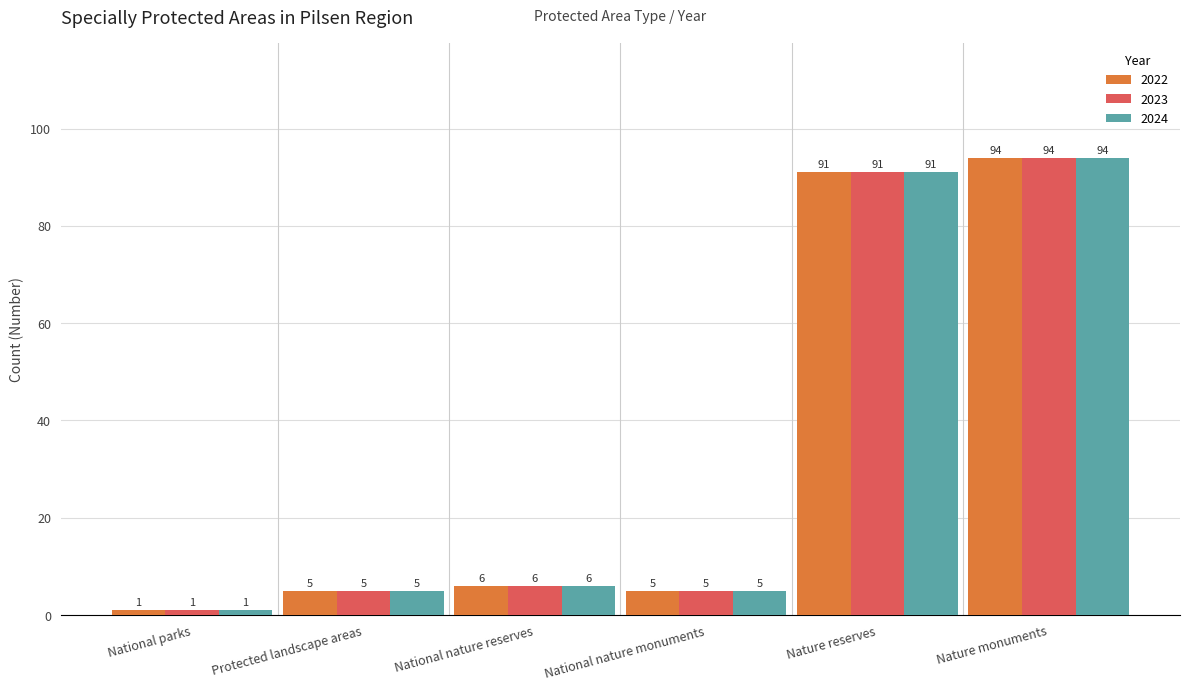

Are the bars horizontal?

No